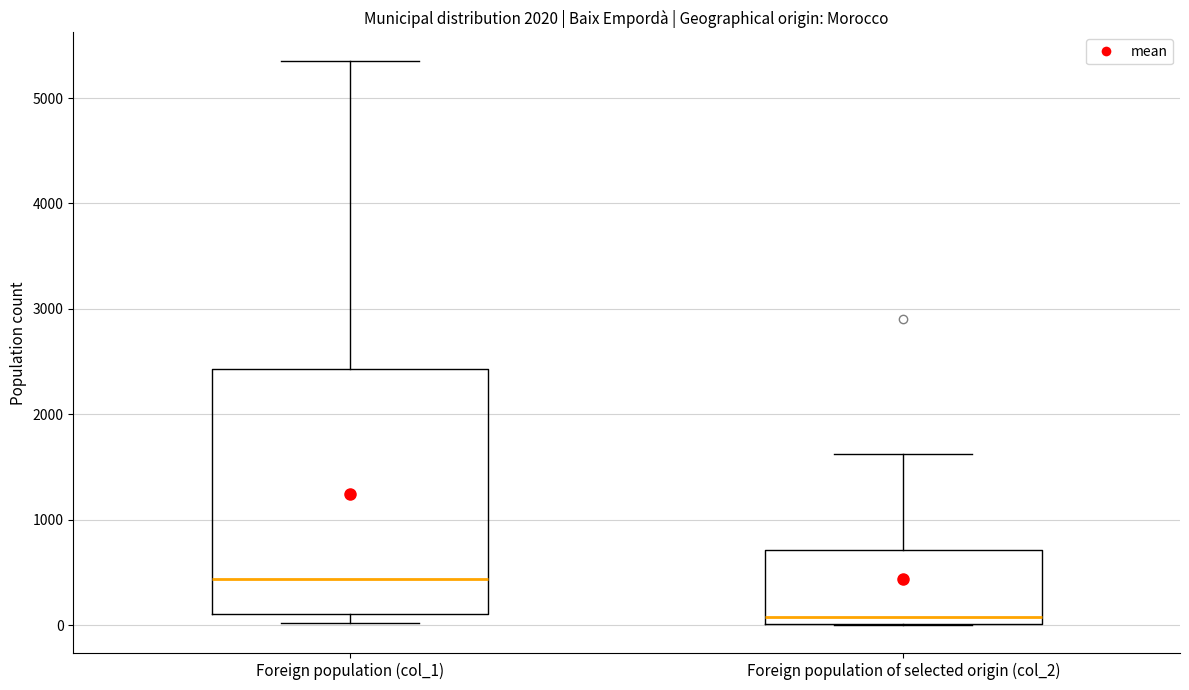

Where does the upper whisker of the box for Foreign population (col_1) end on the y-axis? The values are not printed on the chart, so give them approximately, as read against the axis.

5400